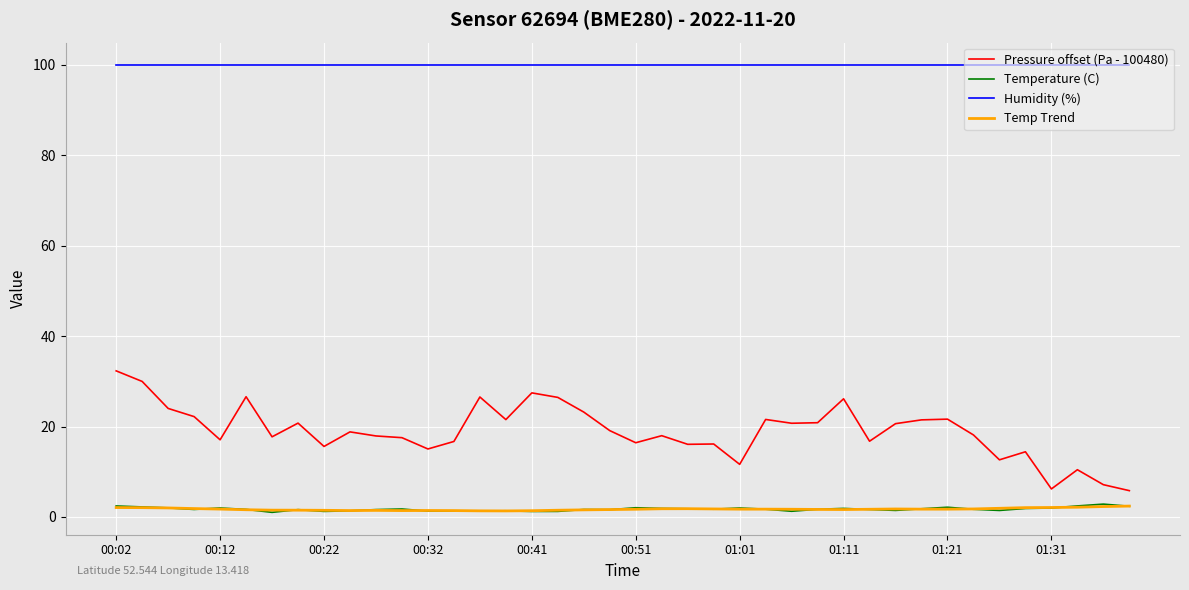

True or false: Pressure offset (Pa - 100480) and Temperature (C) intersect in this chart.

False